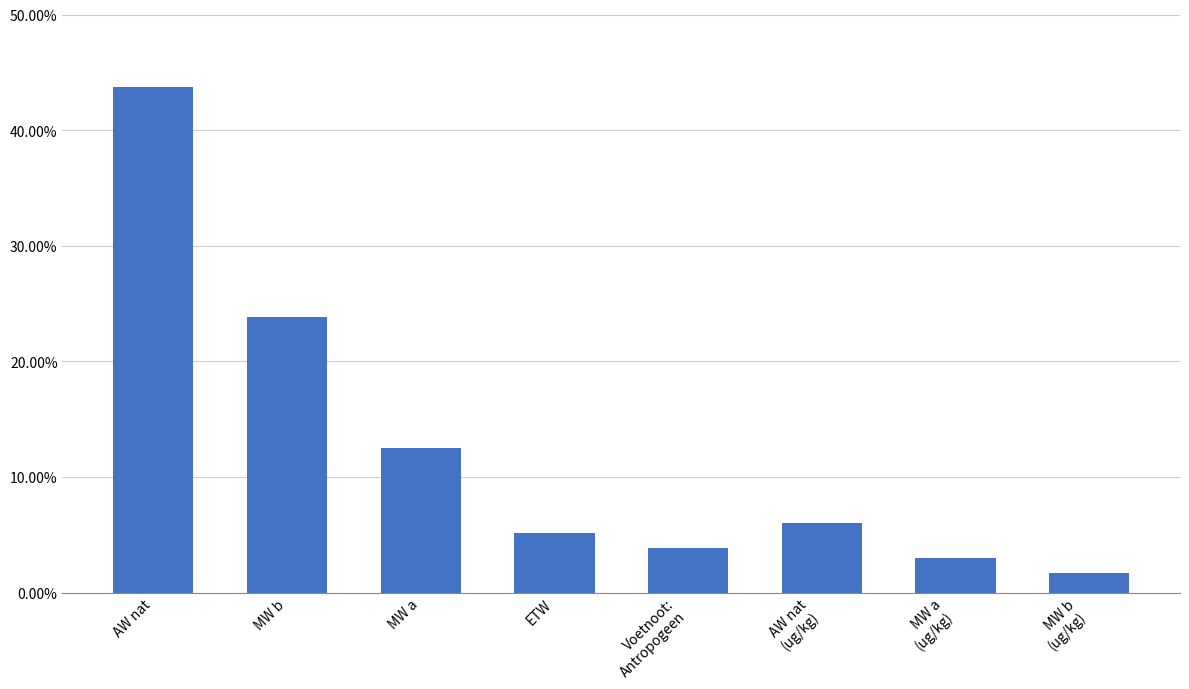

What position from the left is MW a?

3